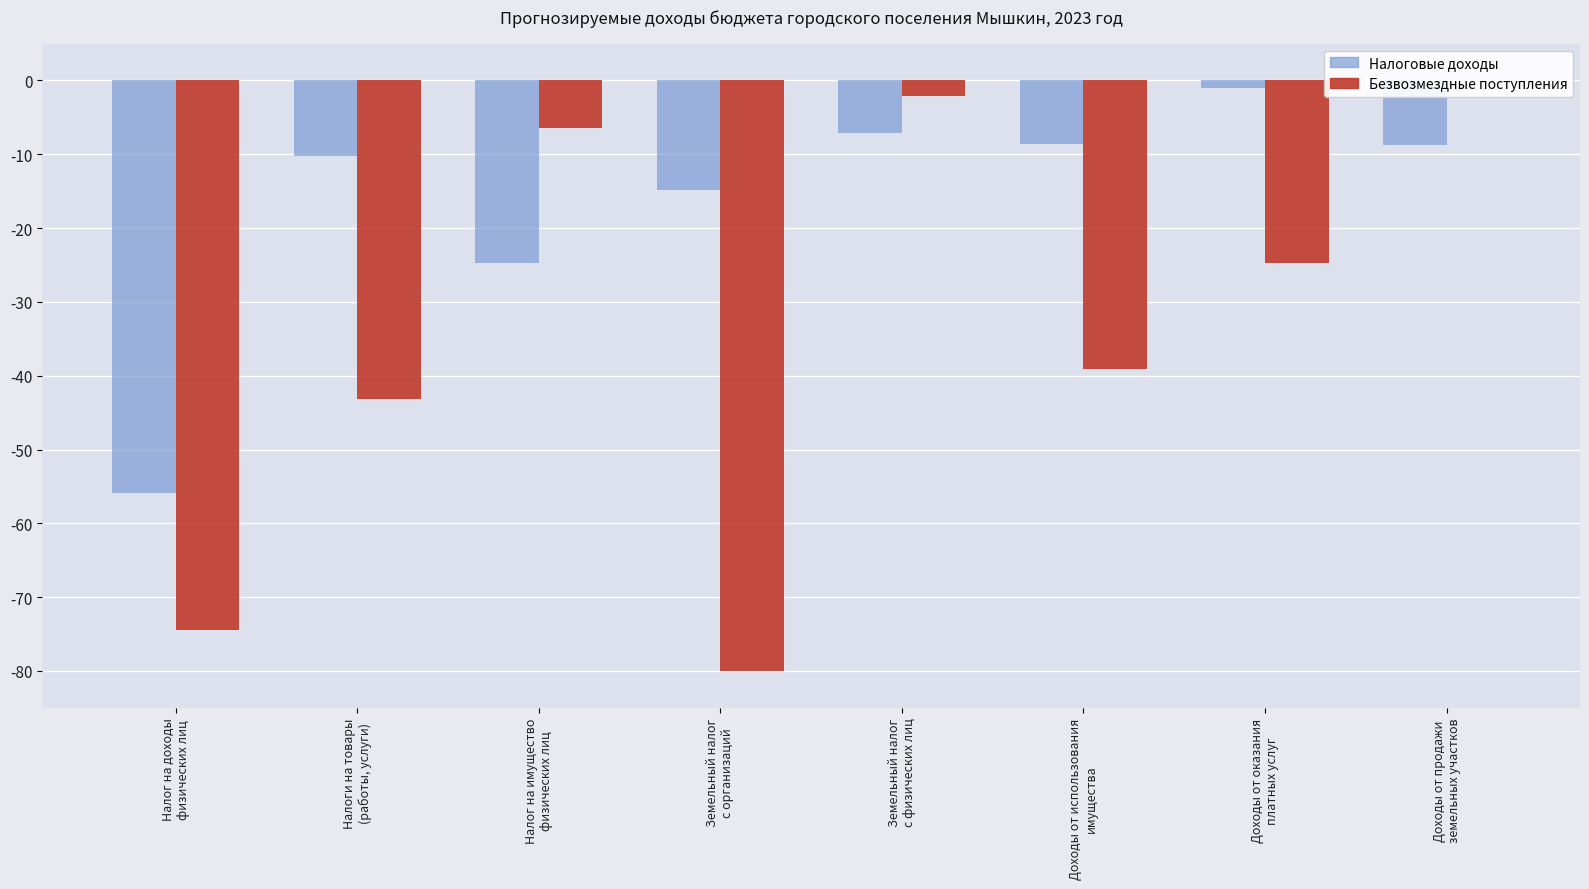

Reading left to right, list all the values displayed in this chart.

Налоговые доходы: -55.8	-10.2	-24.7	-14.8	-7.1	-8.7	-1.1	-8.7
Безвозмездные поступления: -74.4	-43.2	-6.4	-80.0	-2.1	-39.2	-24.7	0.0